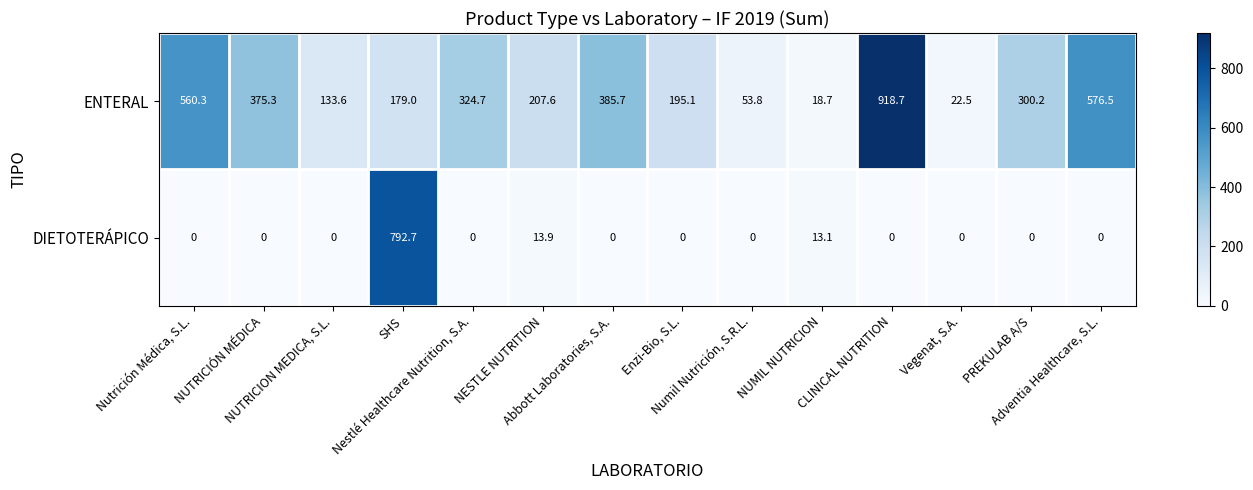

What is the difference between the second highest and second lowest values in the ENTERAL series?

554.0